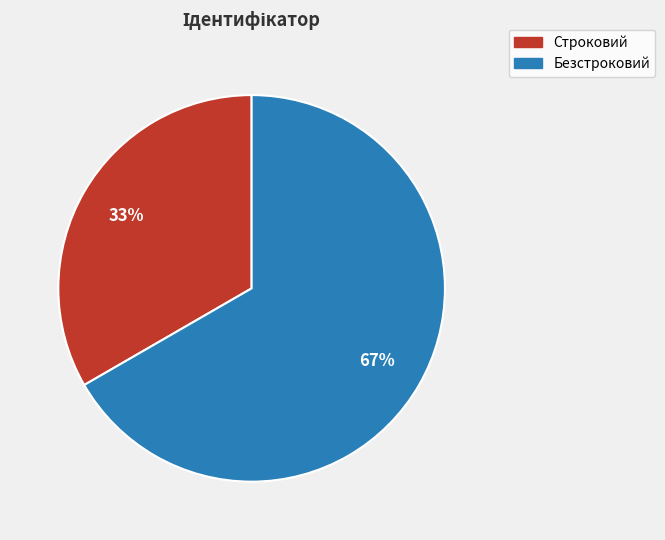

Does Безстроковий account for over 50% of the chart?

Yes